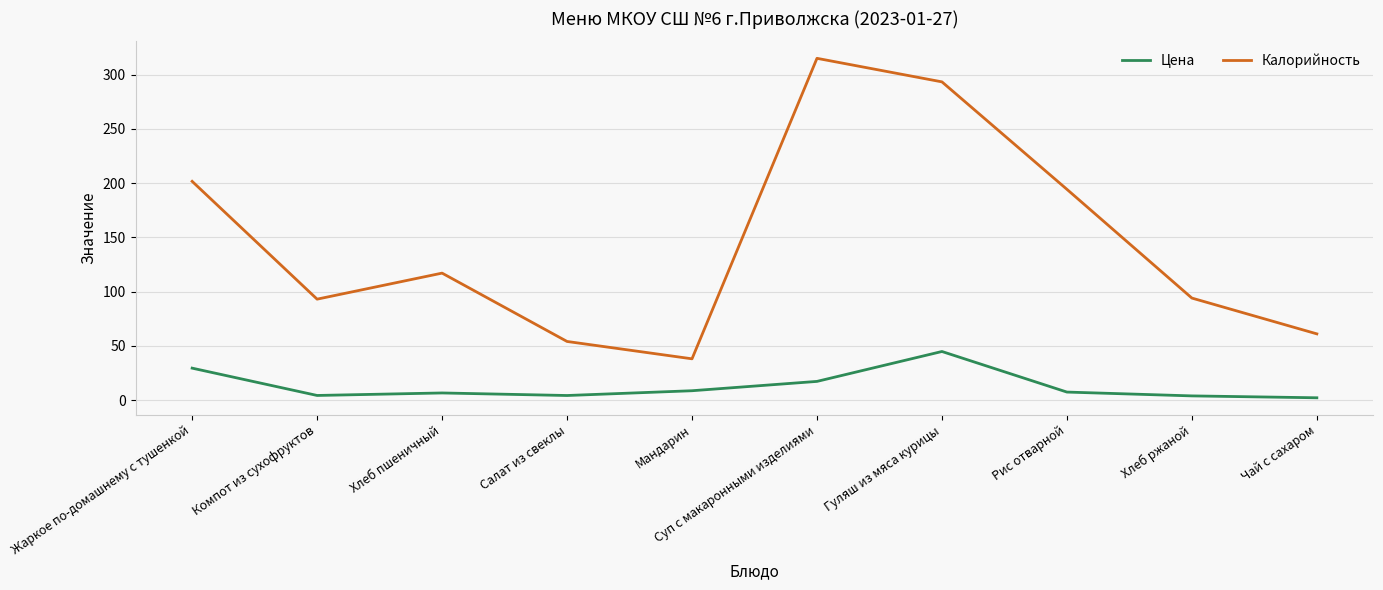

What is the spread (max minus min) of values at Мандарин?

29.4